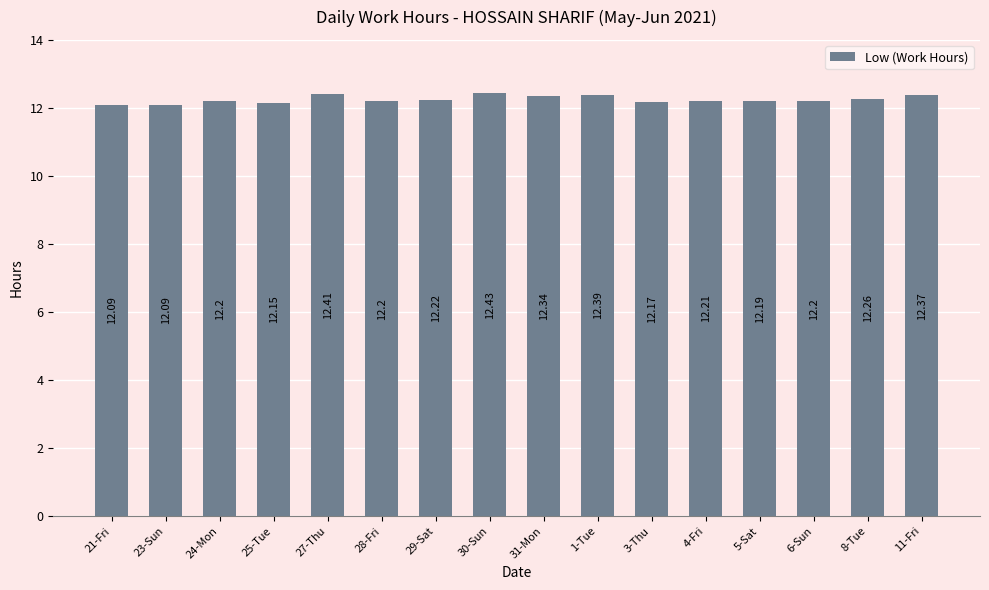

What is the label of the 12th bar from the left?

4-Fri